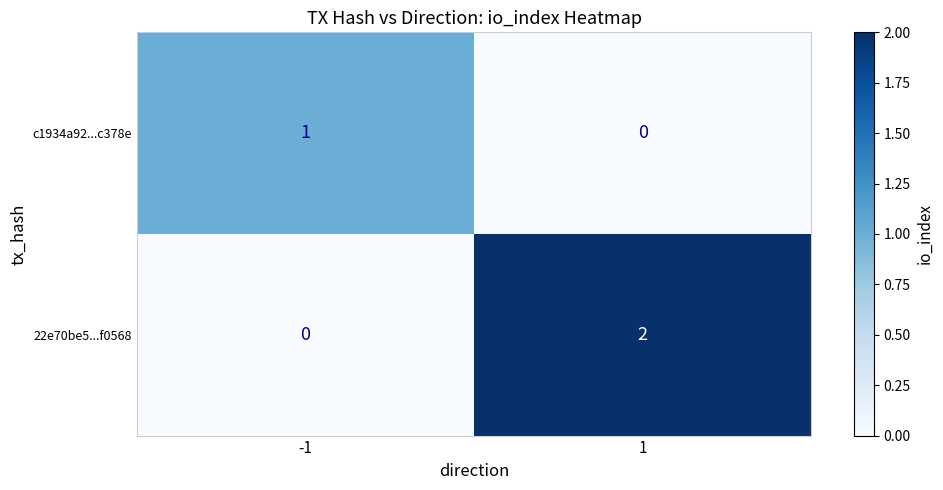

Which series has the largest total across all categories?

22e70be5...f0568